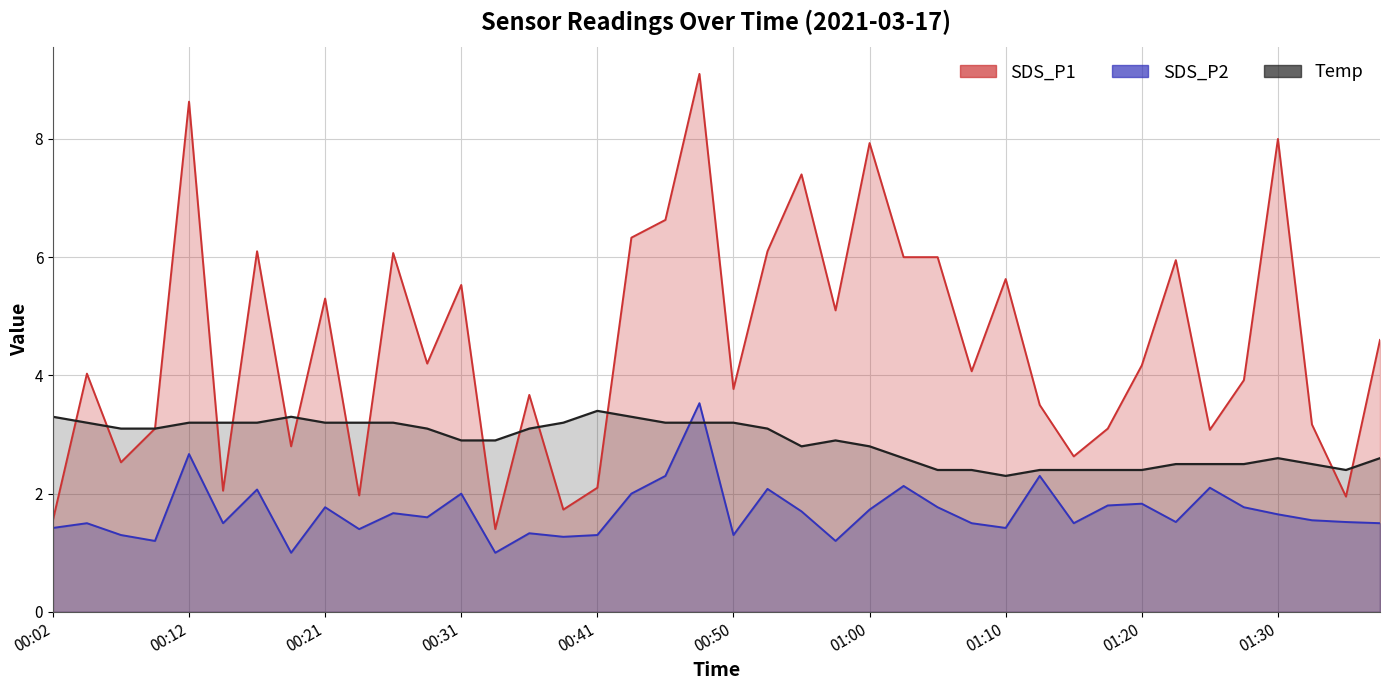

What is the value of the SDS_P2 point at the 22nd from the left?

2.1